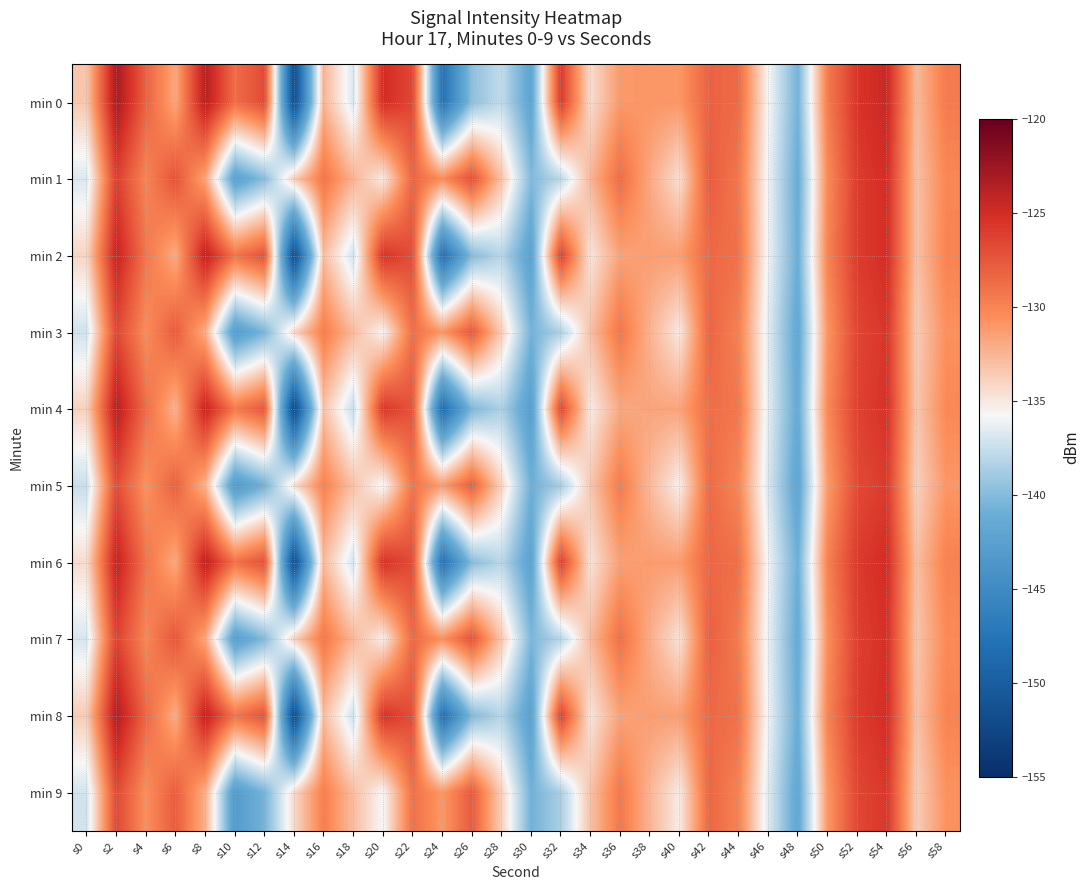

What is the total value across all series at s54?

-1252.9